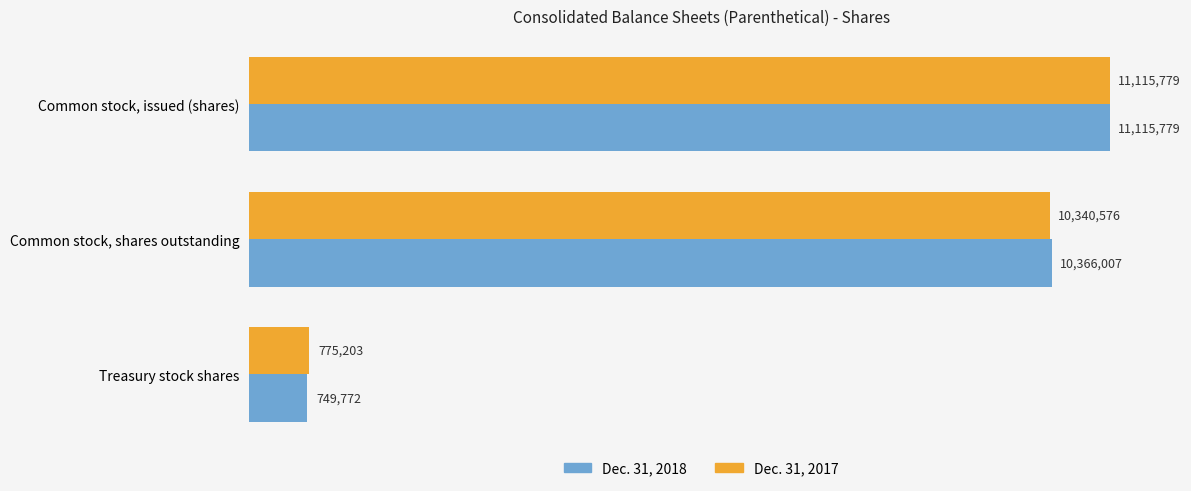

What is the maximum value for Dec. 31, 2018?

11115779